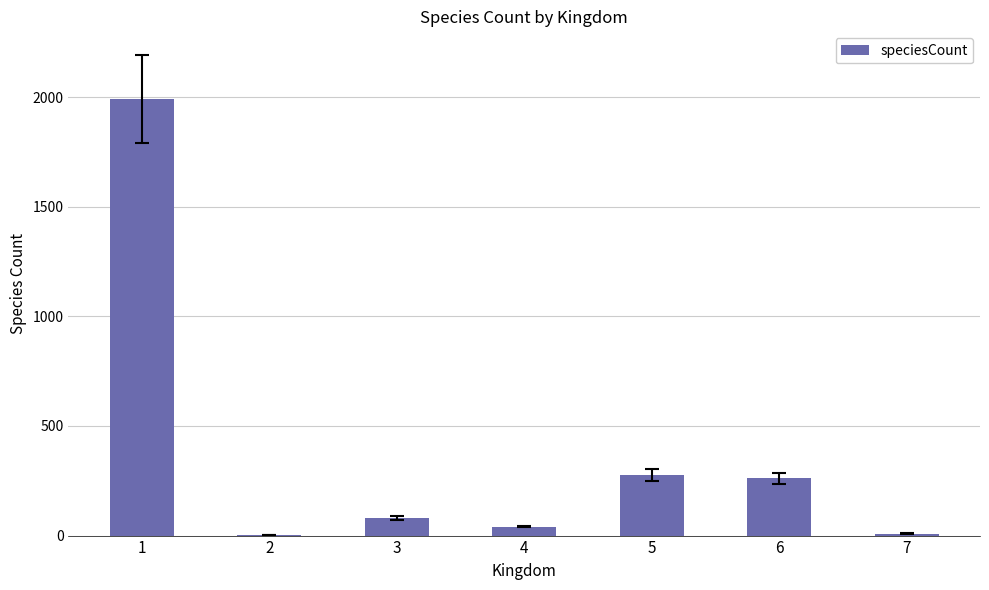

Count the number of categories in the chart.

7